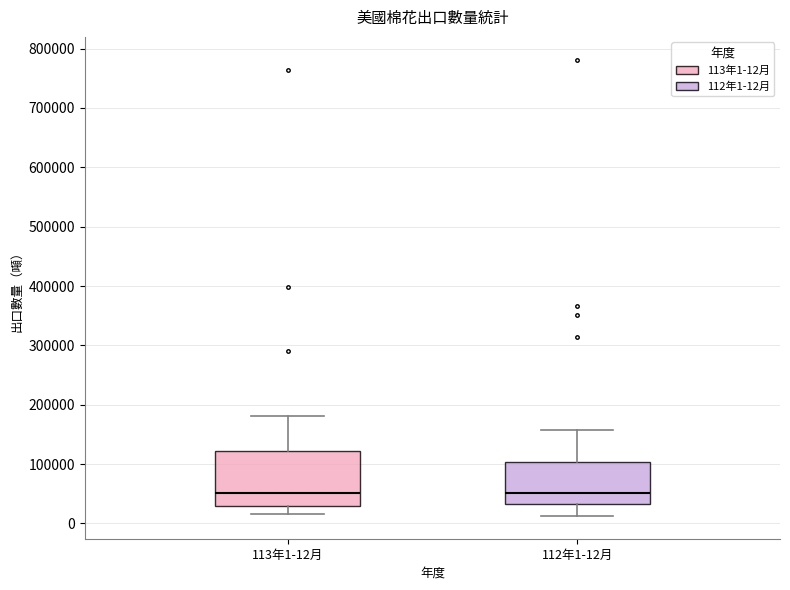

Where does the upper whisker of the box for 112年1-12月 end on the y-axis? The values are not printed on the chart, so give them approximately, as read against the axis.

160000